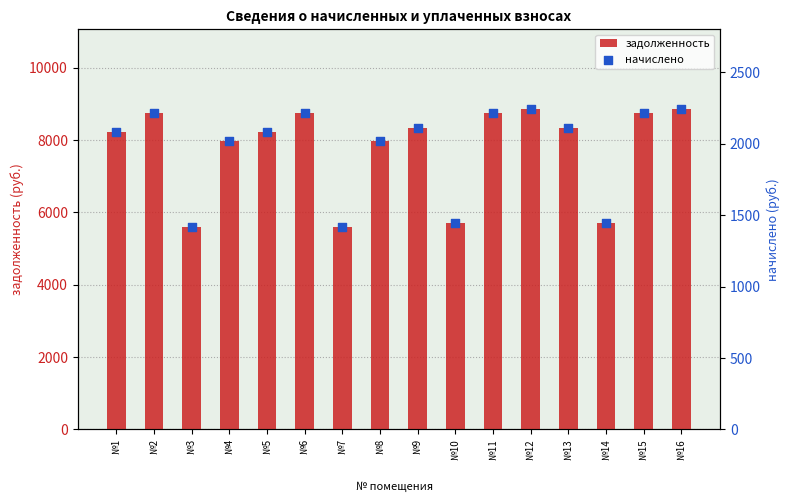

Which series contains the lowest Y value?

начислено